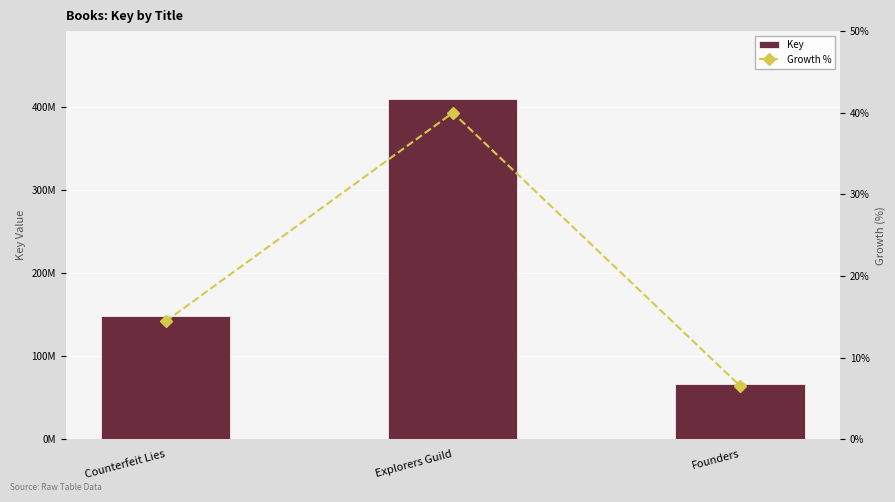

Which series has the largest total across all categories?

Key